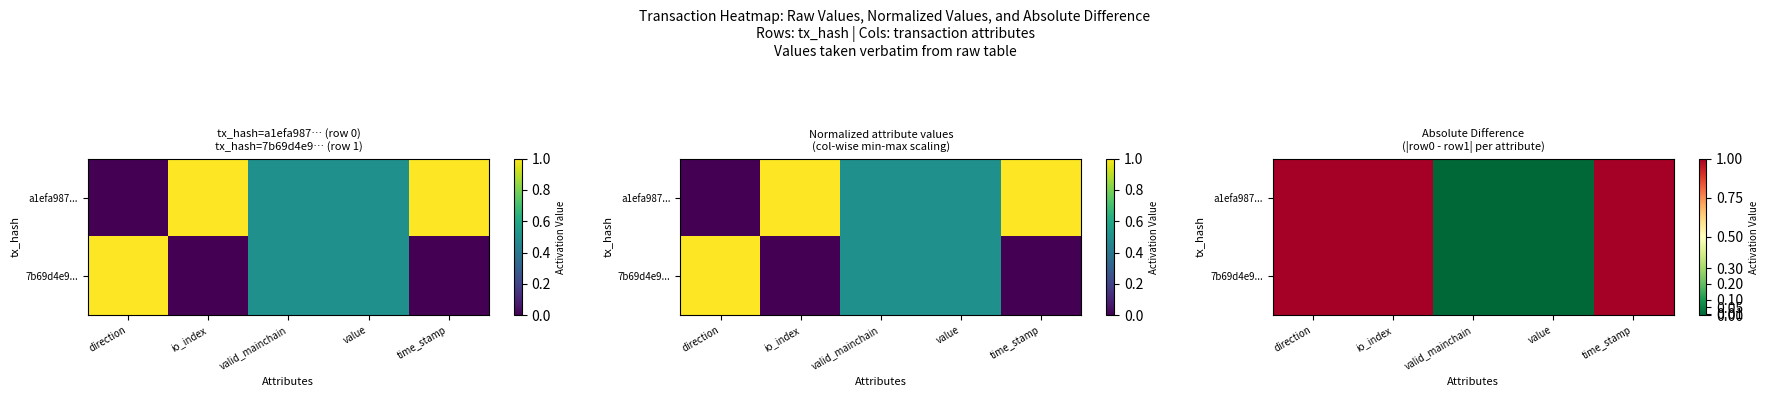

The 7b69d4e9... series shows 0 at valid_mainchain. True or false?

False